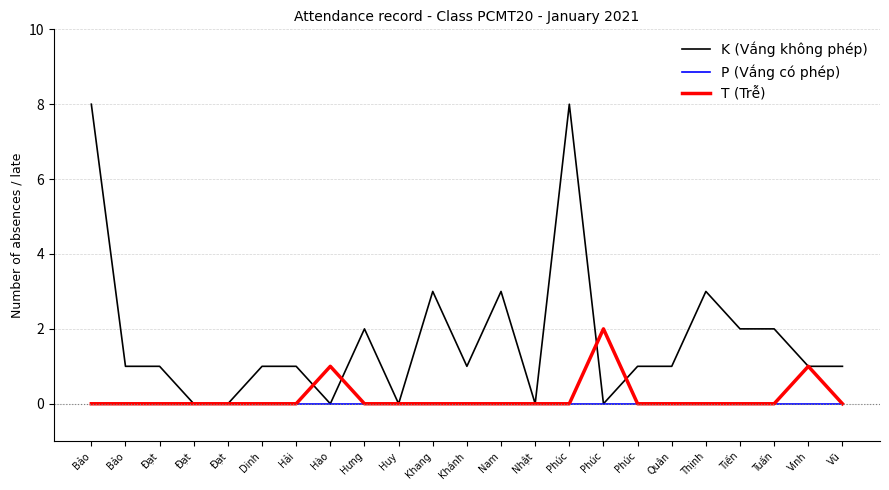

Which series has the largest total across all categories?

K (Vắng không phép)